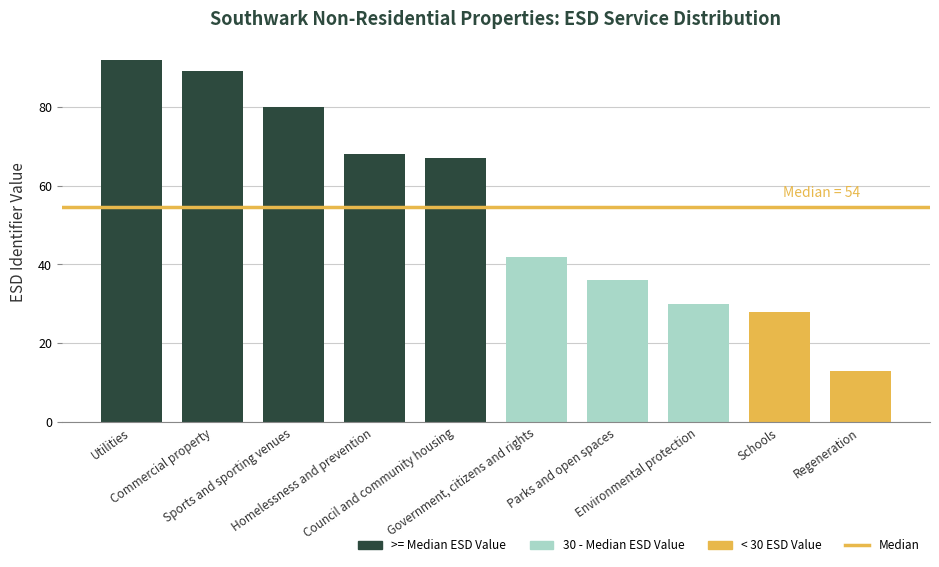

What is the sum of all values?

545